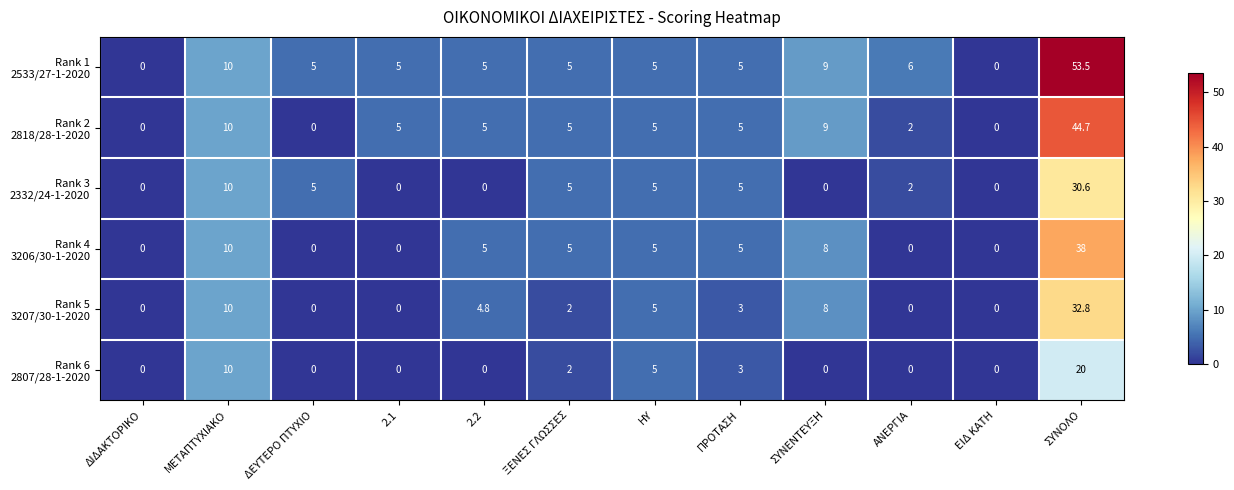

What is the difference between the highest and lowest values at ΣΥΝΕΝΤΕΥΞΗ?

9.0